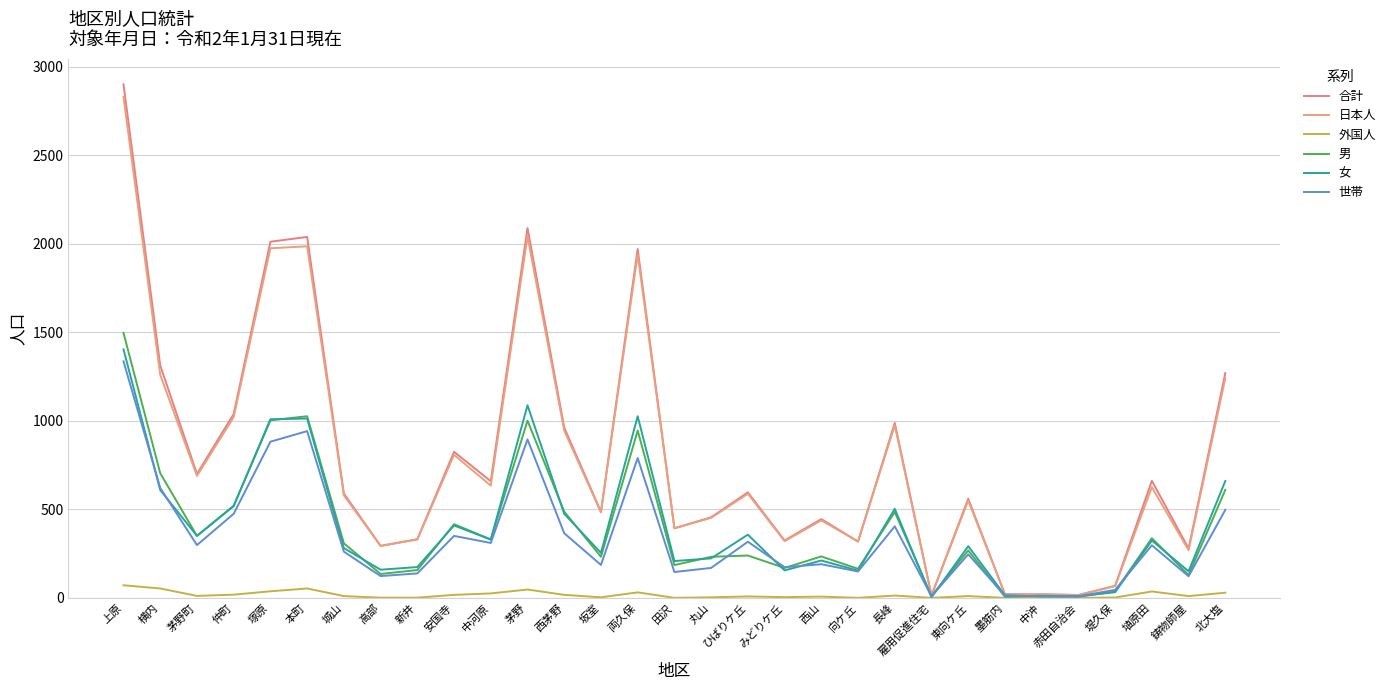

How many lines are shown in the chart?

6